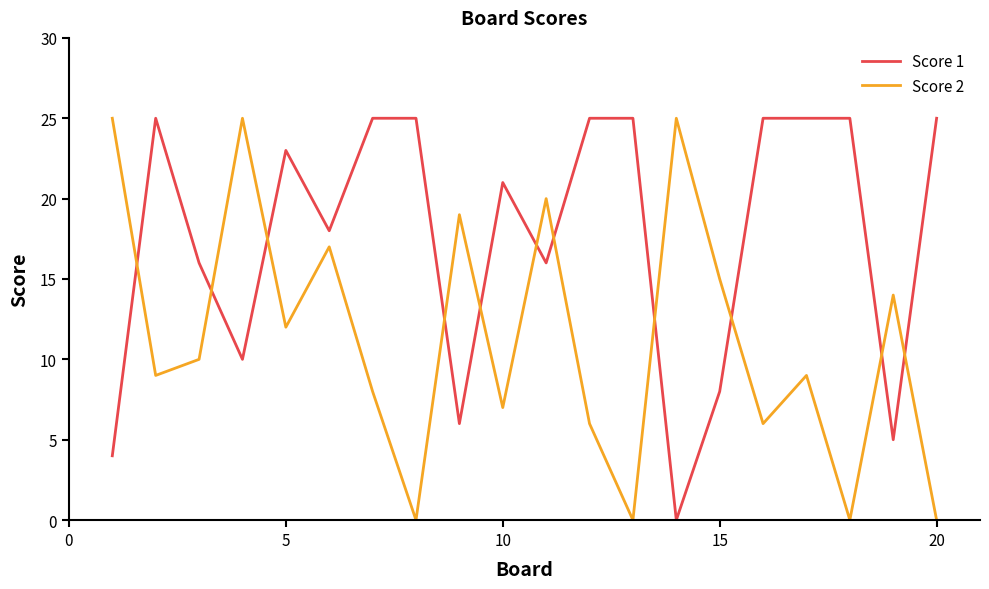

True or false: Score 1 and Score 2 intersect in this chart.

True